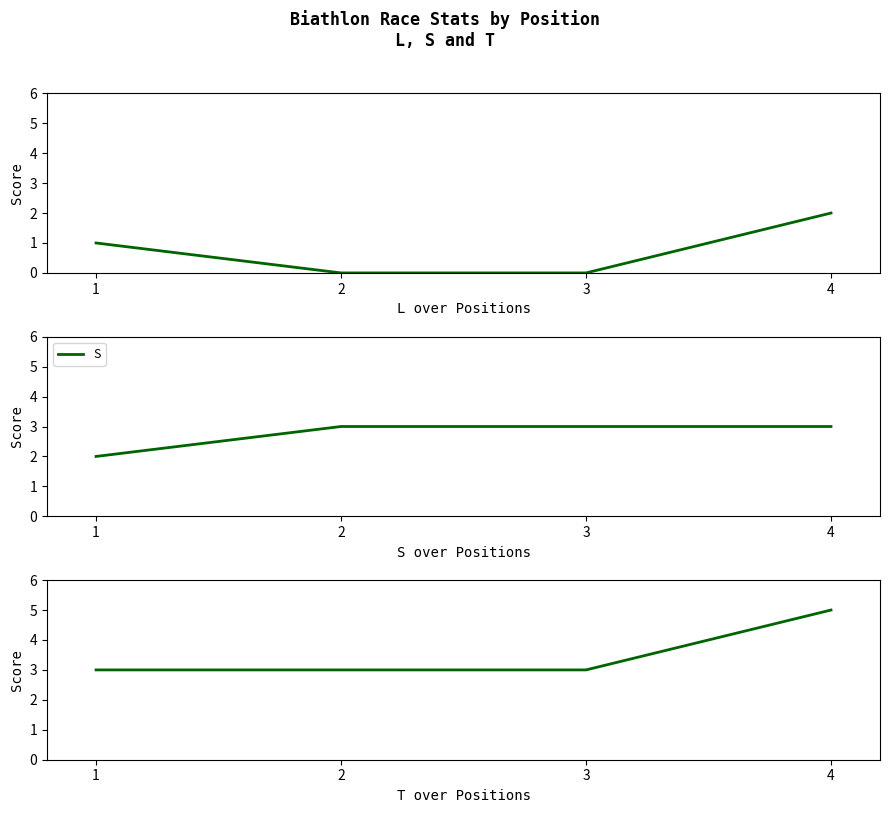

Which has a higher value, 2 or 1?

1